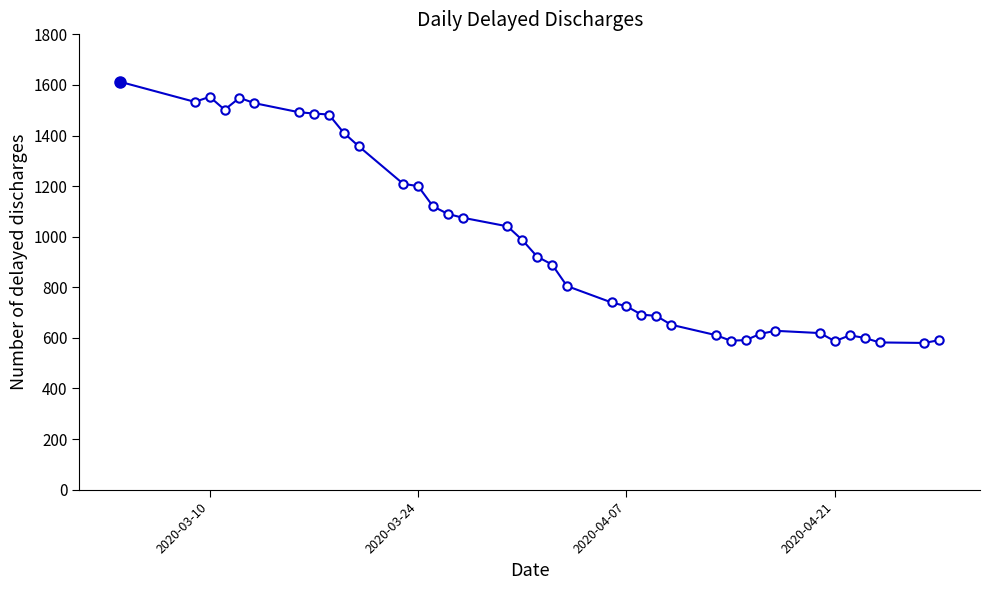

What is the difference between the second highest and second lowest values?

971